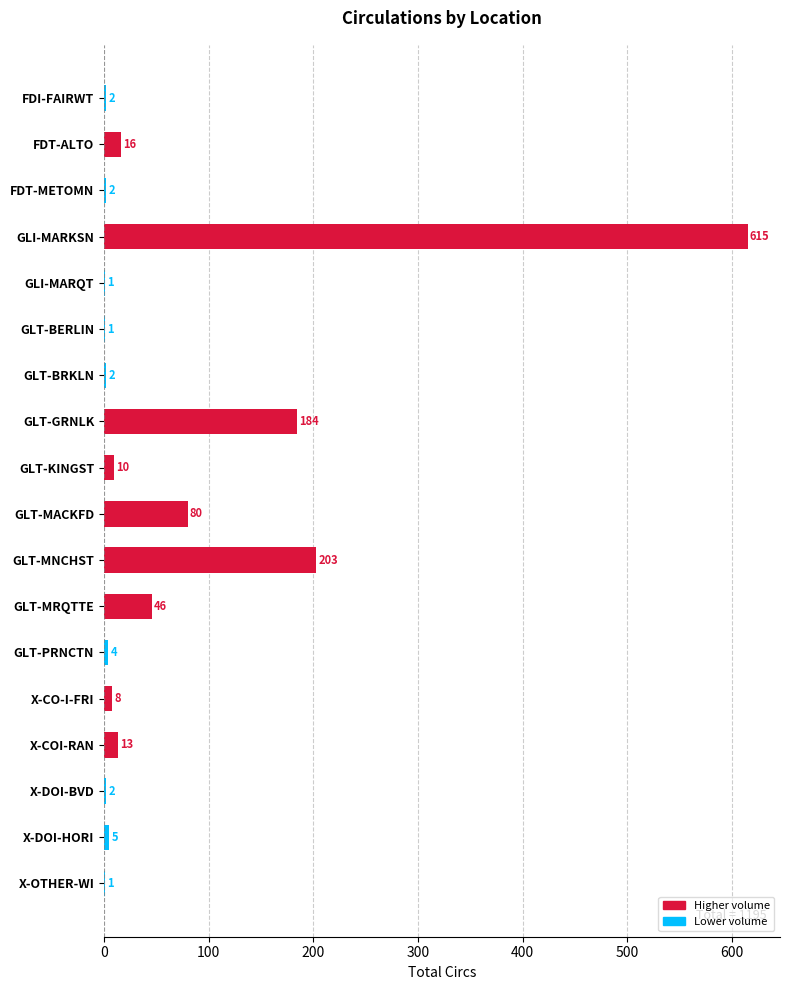

Are the bars grouped side by side (vs. stacked)?

No